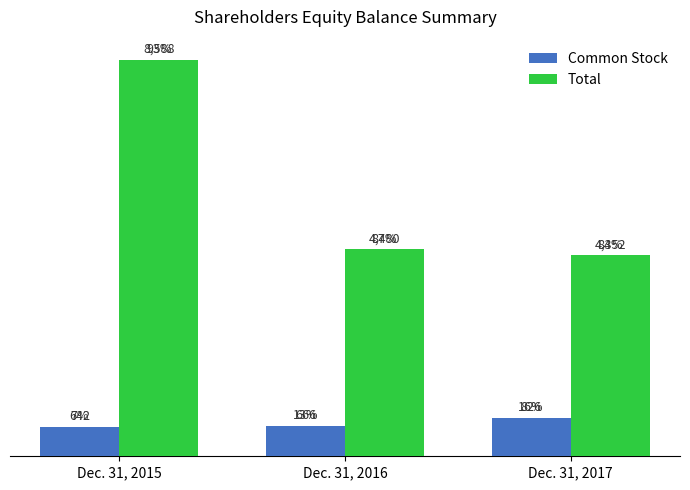

How many data points in Total are less than 4480?

1